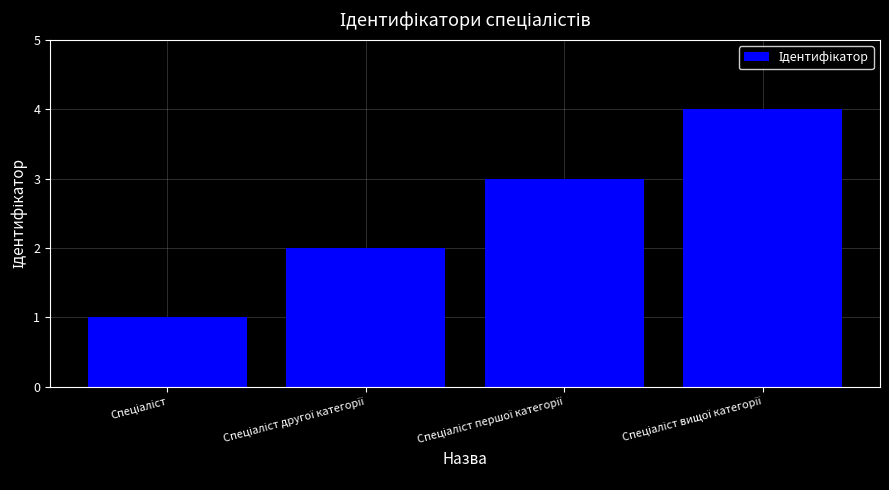

What is the sum of all values?

10